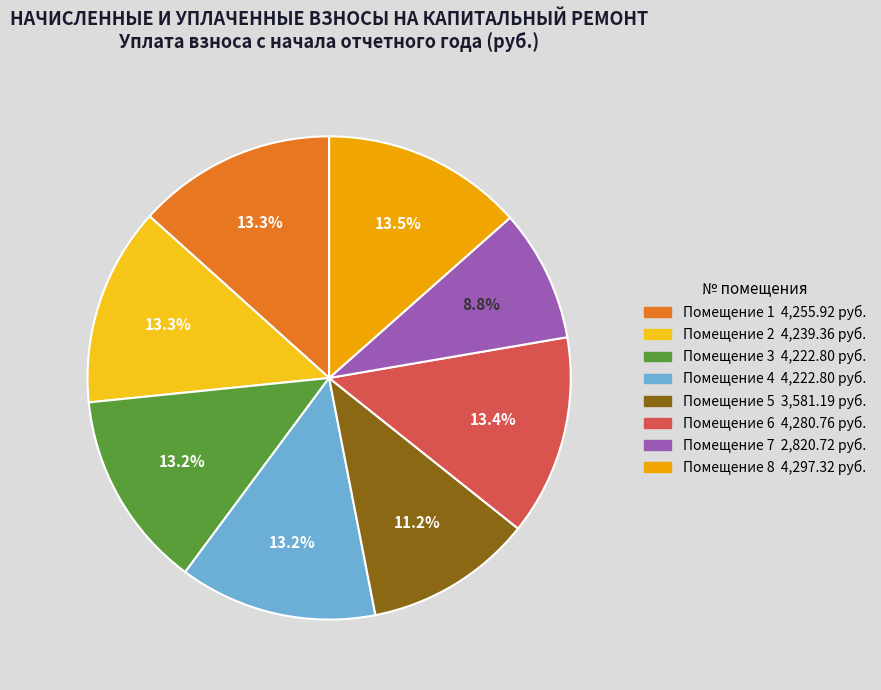

Does any single category account for the majority?

No